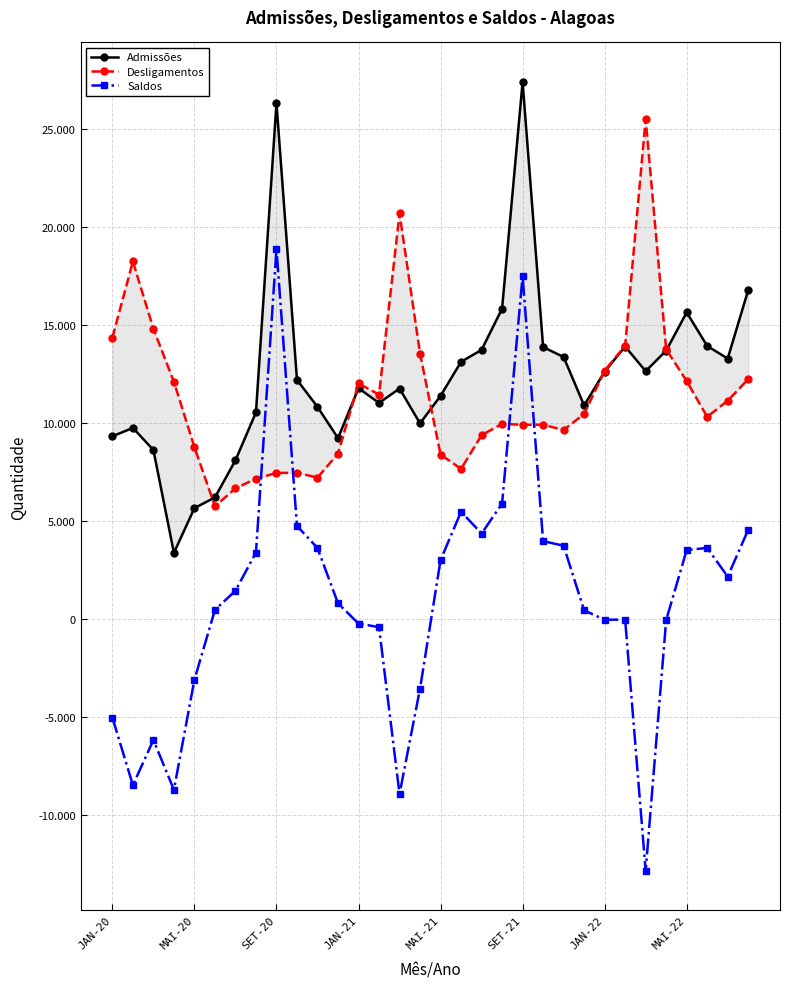

Reading left to right, list all the values displayed in this chart.

Admissões: 9316	9746	8615	3367	5650	6197	8090	10537	26325	12198	10820	9223	11773	11022	11753	9976	11383	13121	13729	15834	27411	13874	13365	10890	12620	13900	12643	13690	15643	13930	13285	16782
Desligamentos: 14359	18242	14804	12098	8758	5743	6657	7156	7443	7457	7207	8436	12016	11450	20696	13540	8386	7653	9375	9952	9905	9907	9637	10459	12669	13942	25513	13757	12135	10311	11132	12236
Saldos: -5043	-8496	-6189	-8731	-3108	454	1433	3381	18882	4741	3613	787	-243	-428	-8943	-3564	2997	5468	4354	5882	17506	3967	3728	431	-49	-42	-12870	-67	3508	3619	2153	4546